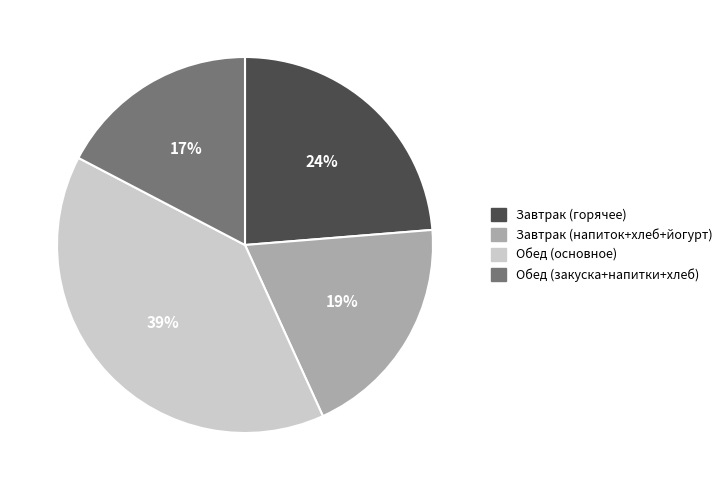

Is there a majority slice in this chart?

No